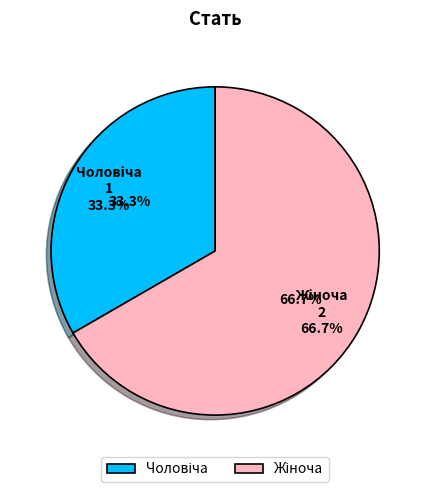

Is there any slice that represents more than half of the pie?

Yes